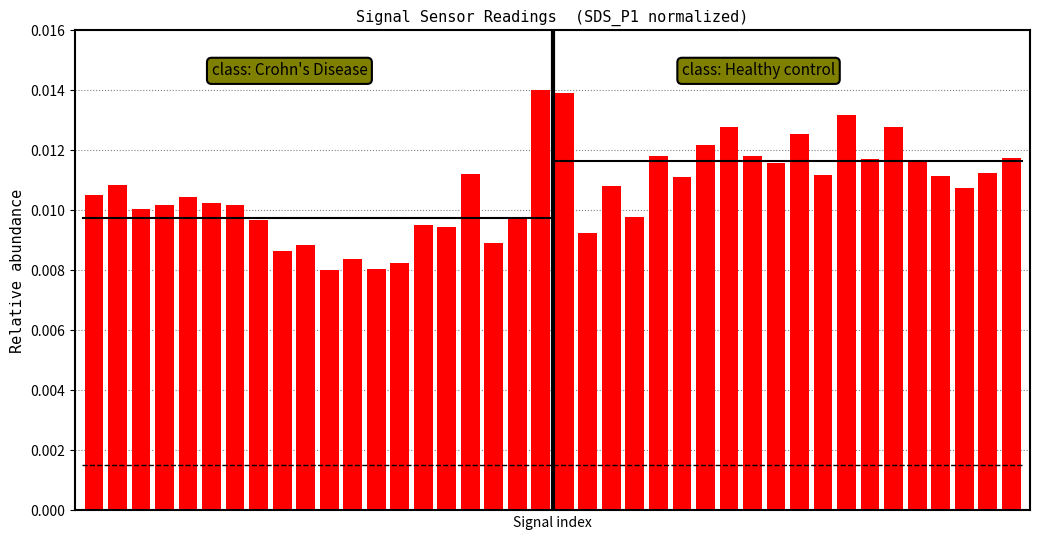

Is the value of SDS_P1 (Group 2) at 17 greater than the value of SDS_P1 (Group 1) at 18?

Yes